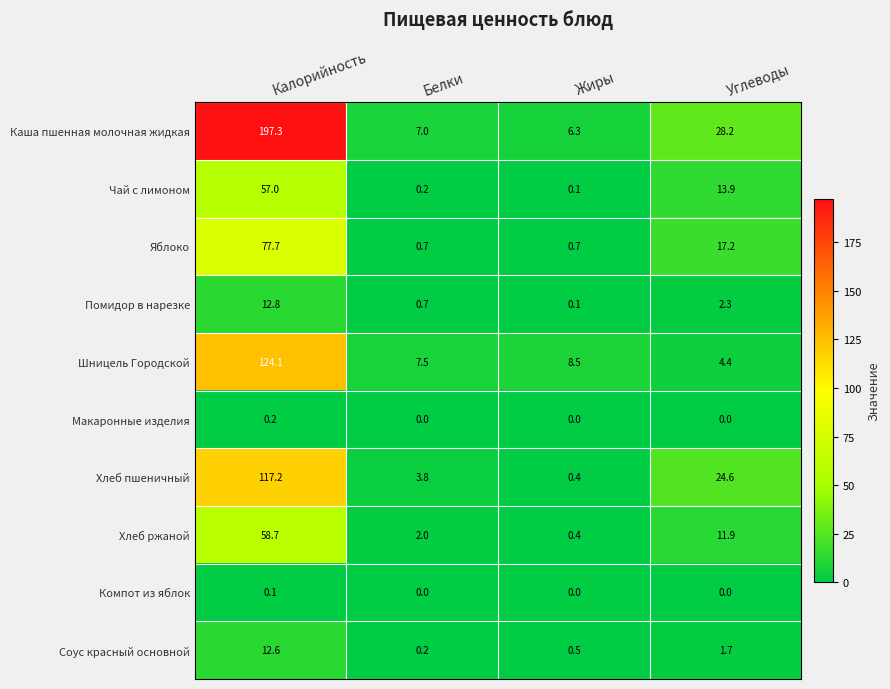

At which category is the sum across all series the highest?

Калорийность